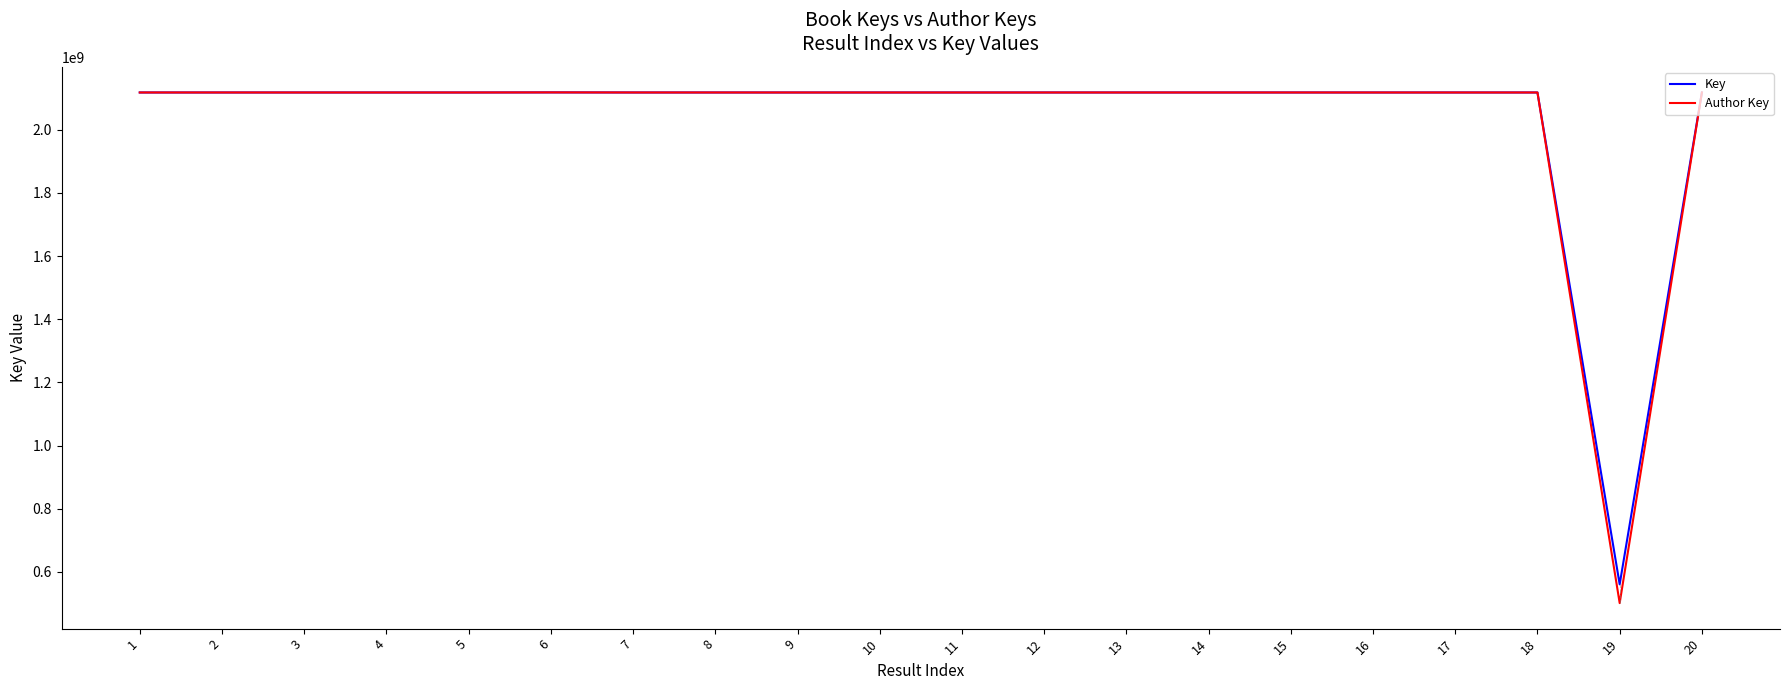

What is the difference between the Key values at 14 and 2?

18685